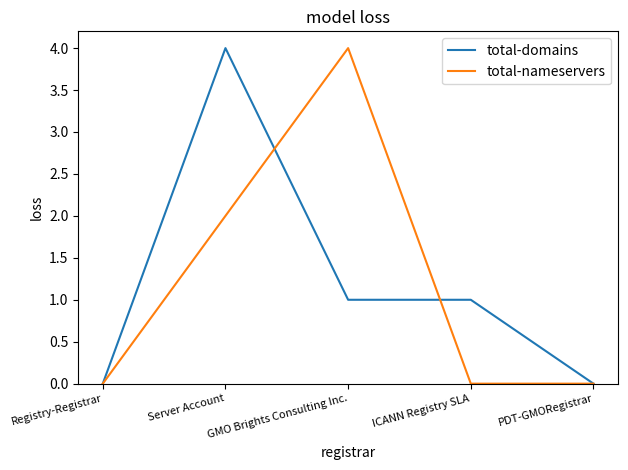

At which category is the sum across all series the highest?

Server Account